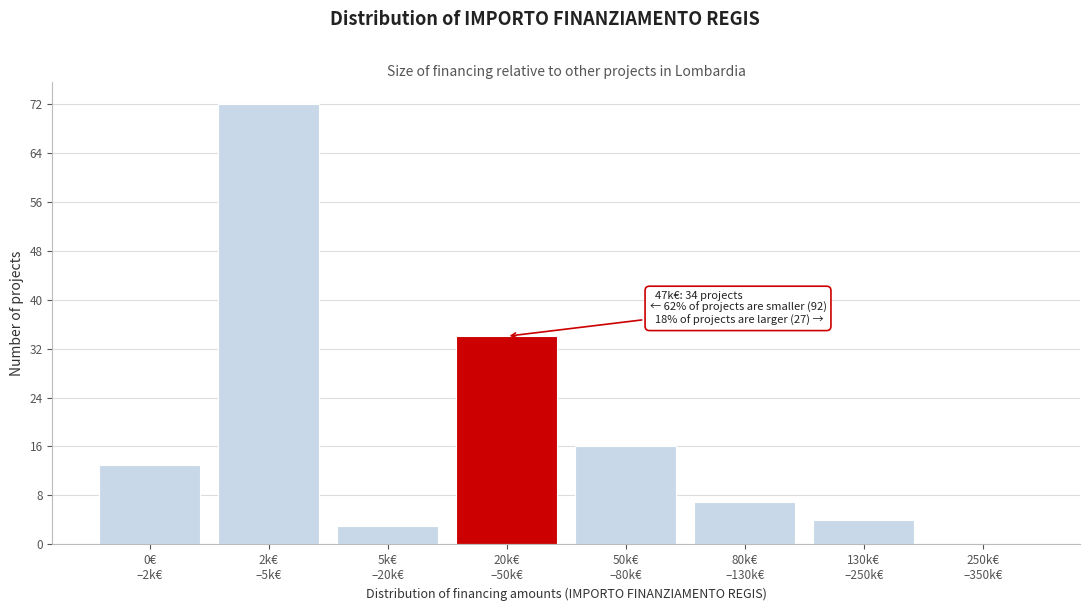

What is the maximum value shown in the chart?

72